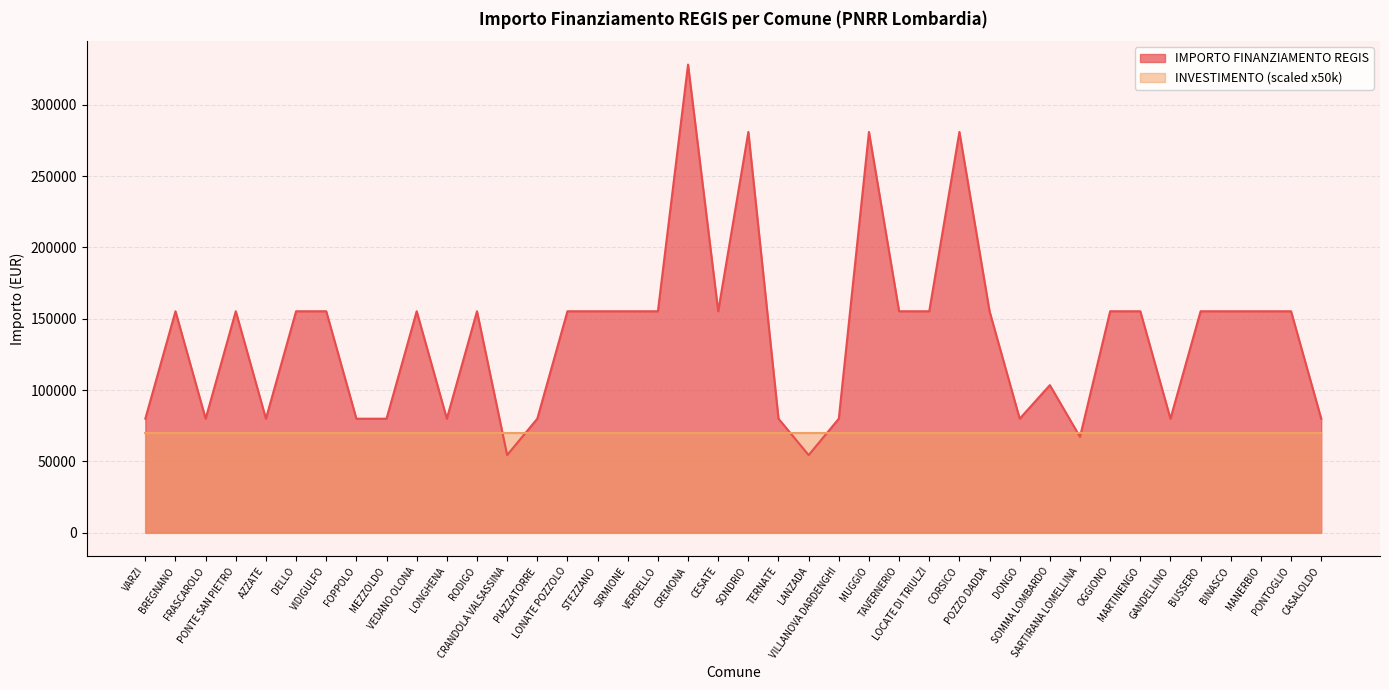

Rank the categories by value from highest to lowest.

CREMONA, SONDRIO, MUGGIO, CORSICO, BREGNANO, PONTE SAN PIETRO, DELLO, VIDIGULFO, VEDANO OLONA, RODIGO, LONATE POZZOLO, STEZZANO, SIRMIONE, VERDELLO, CESATE, TAVERNERIO, LOCATE DI TRIULZI, POZZO DADDA, OGGIONO, MARTINENGO, BUSSERO, BINASCO, MANERBIO, PONTOGLIO, SOMMA LOMBARDO, VARZI, FRASCAROLO, AZZATE, FOPPOLO, MEZZOLDO, LONGHENA, PIAZZATORRE, TERNATE, VILLANOVA DARDENGHI, DONGO, GANDELLINO, CASALOLDO, SARTIRANA LOMELLINA, CRANDOLA VALSASSINA, LANZADA